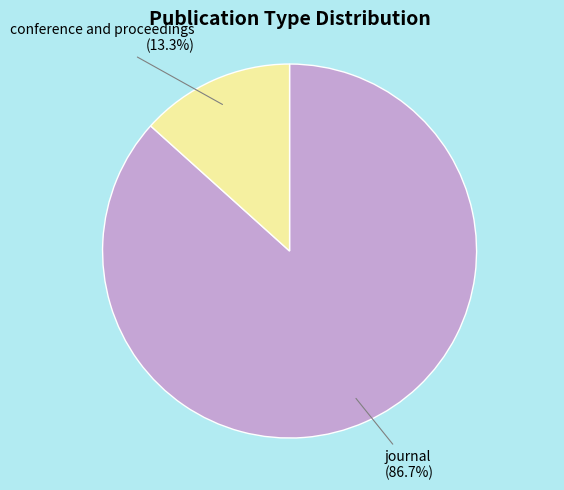

Is there any slice that represents more than half of the pie?

Yes